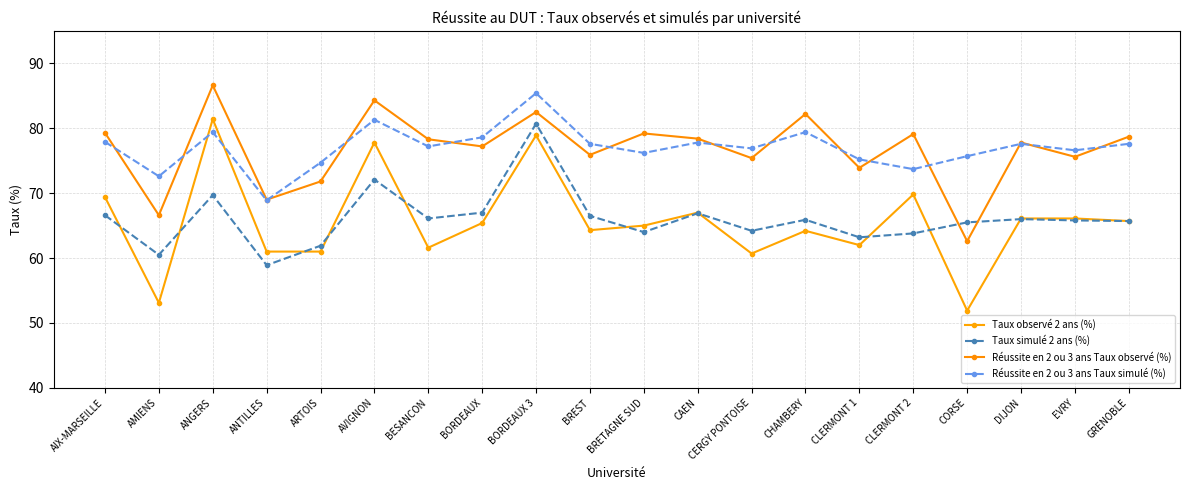

What is the label of the 3rd point from the right?

DIJON